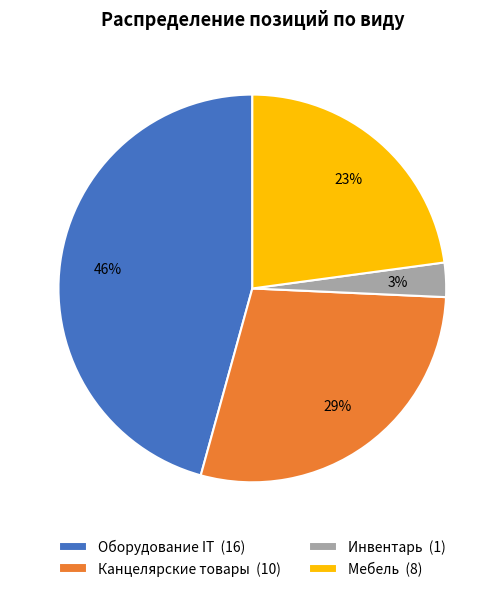

Which has a higher value, Инвентарь (1) or Канцелярские товары (10)?

Канцелярские товары (10)